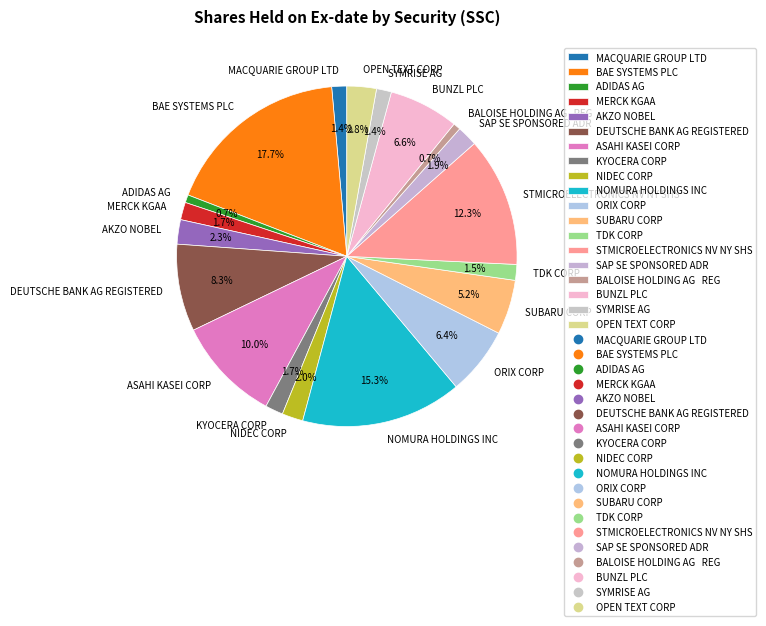

Which has a higher value, MACQUARIE GROUP LTD or ASAHI KASEI CORP?

ASAHI KASEI CORP